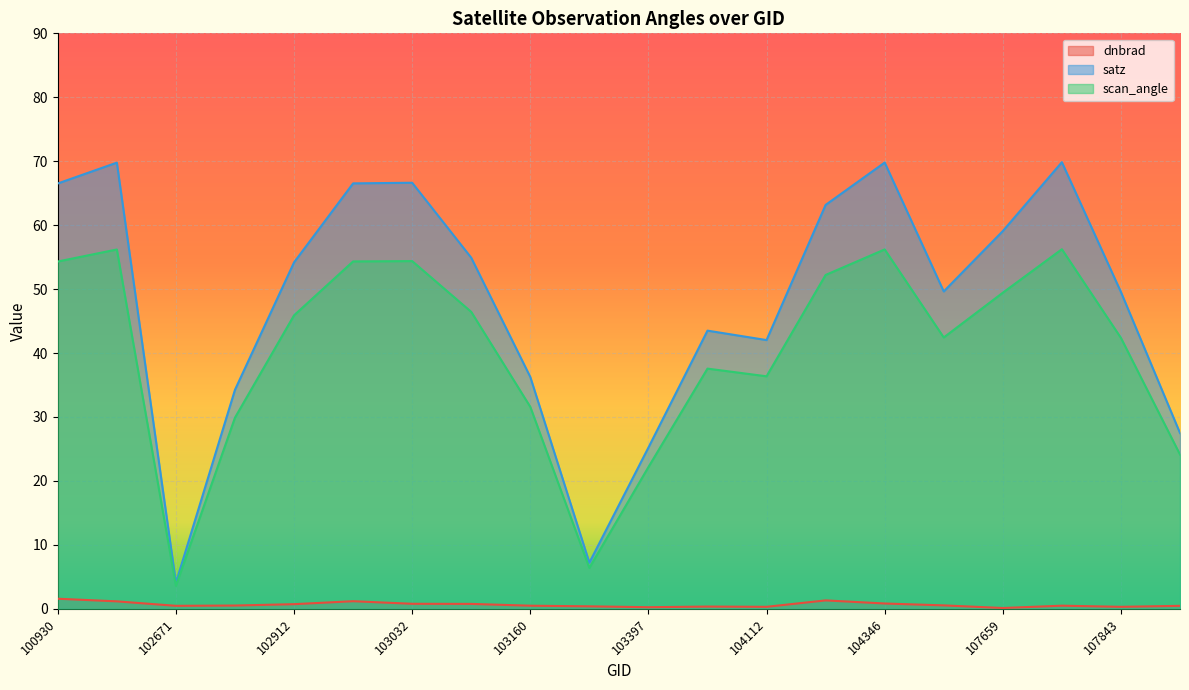

Which category has the lowest value across all series?

107659